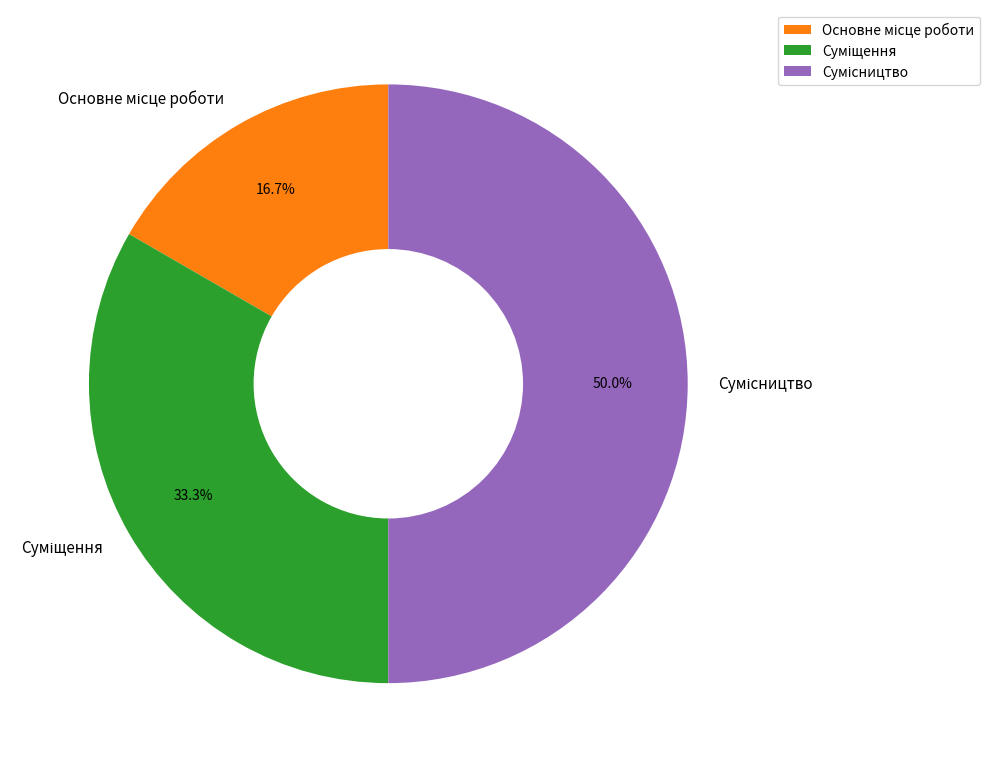

Does Суміщення represent more than half of the total?

No